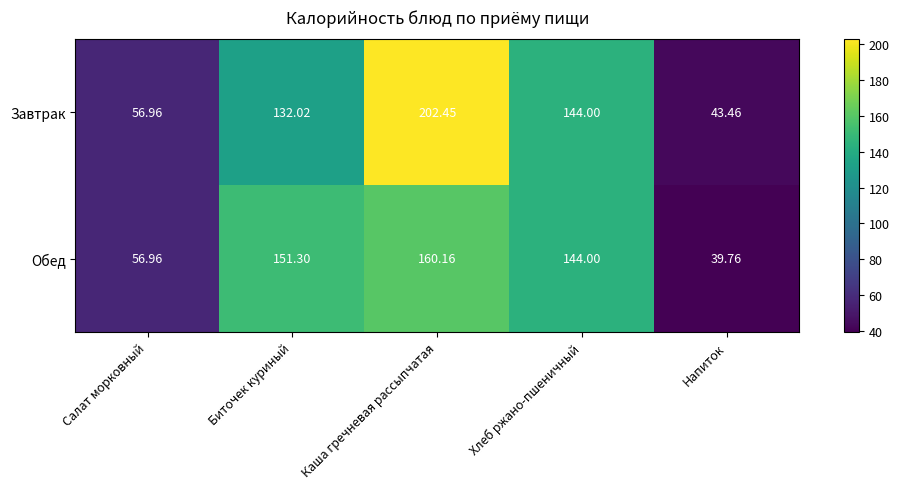

How many distinct data groups are displayed?

2